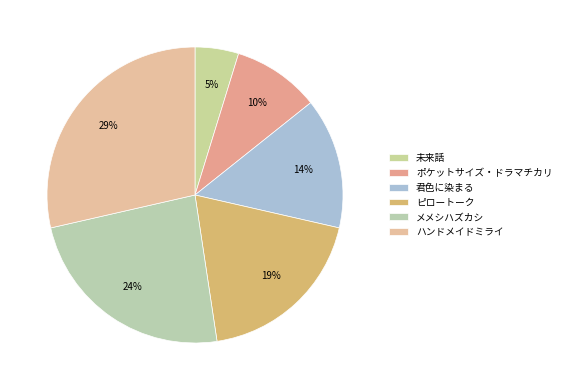

Which slice is the smallest?

未来話